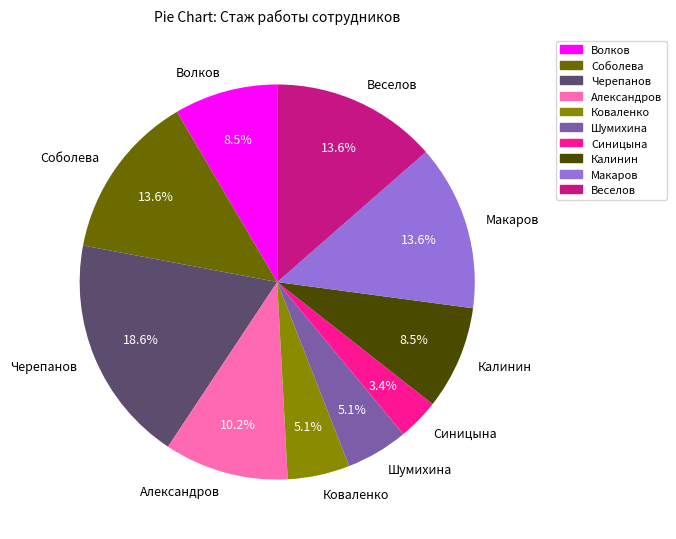

How much of the chart is everything except Коваленко?

94.9%